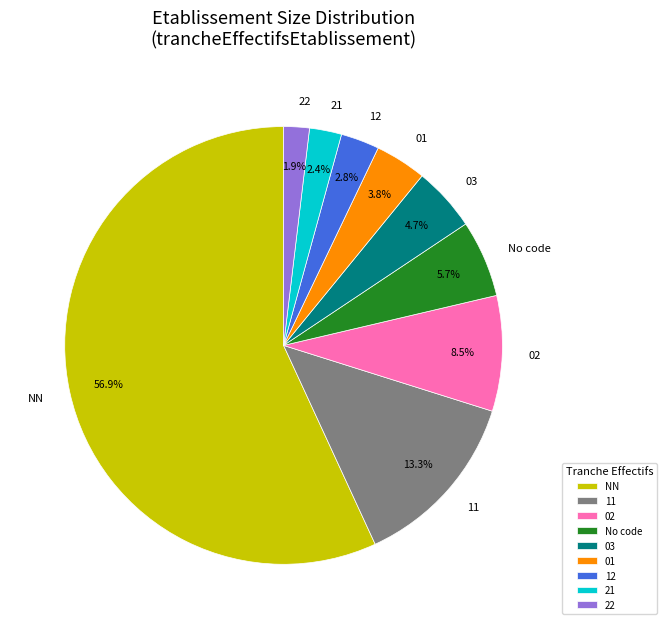

Does any single category account for the majority?

Yes